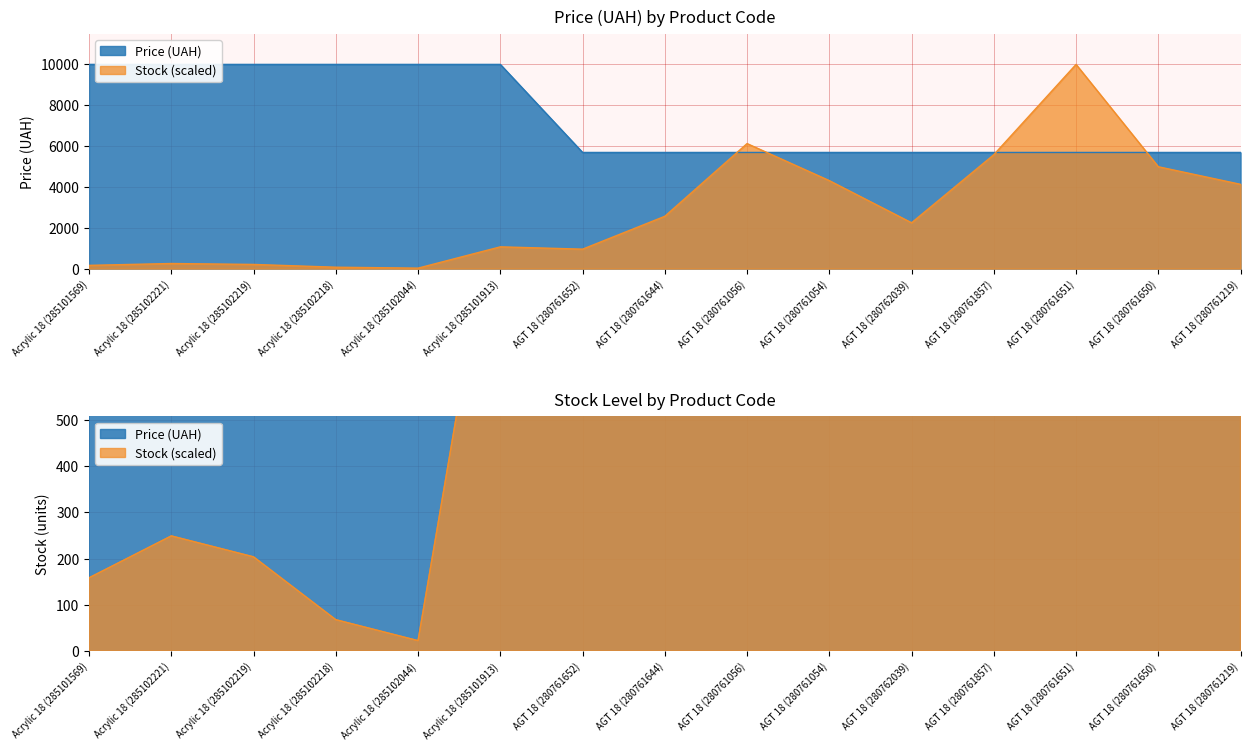

True or false: Price and Stock intersect in this chart.

True